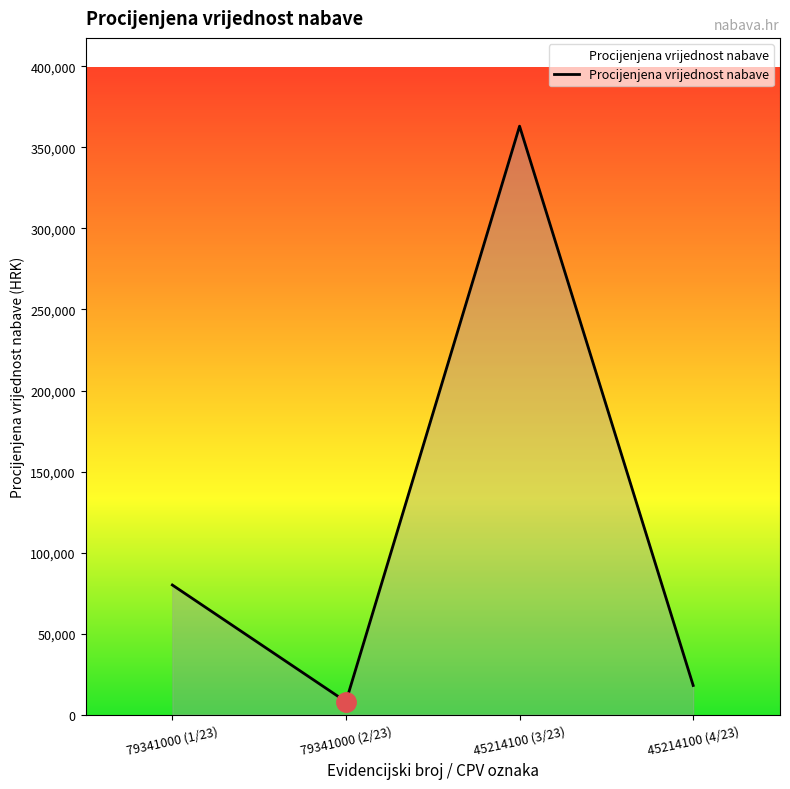

Is it true that the value at 79341000 (1/23) is 80000.0?

True